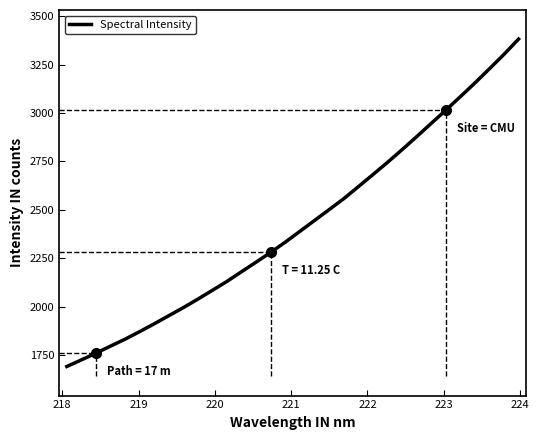

What is the smallest value displayed?

1692.4